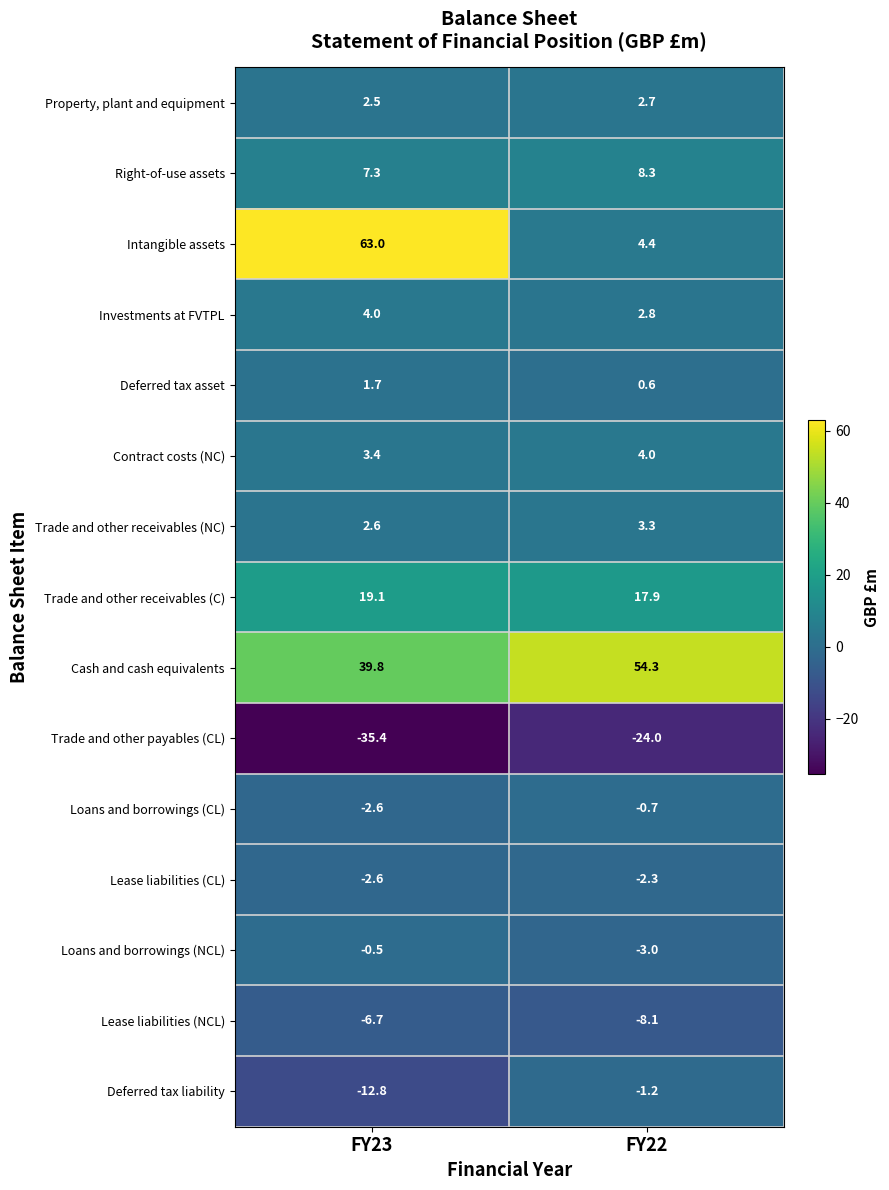

What is the smallest value displayed?

-35.4